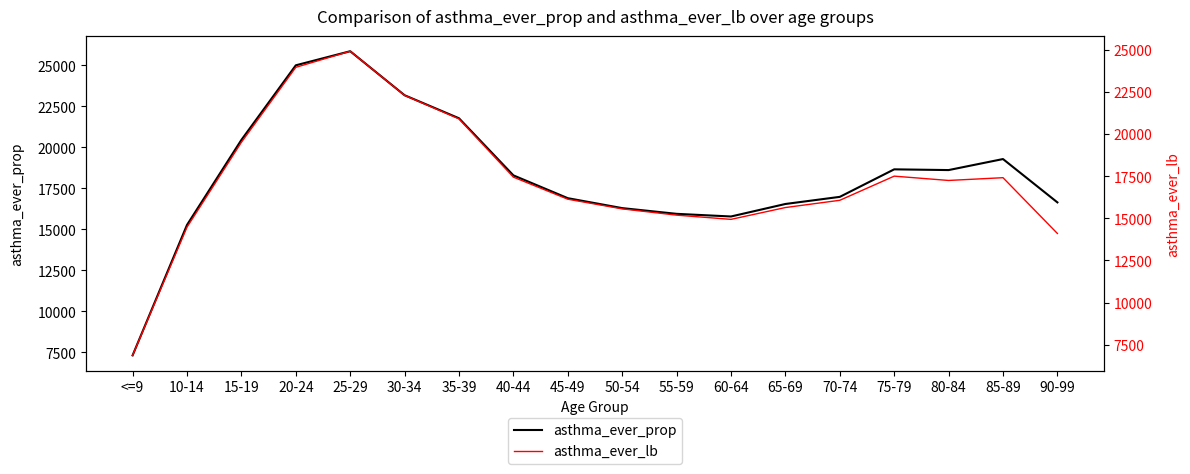

True or false: asthma_ever_prop has more than 1 points higher than both neighbors.

True